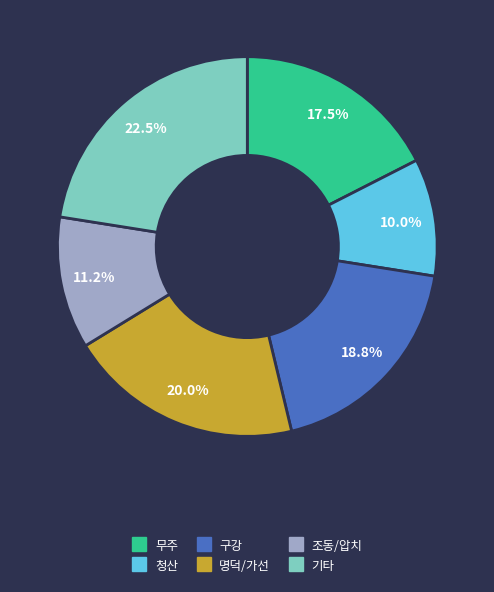

Is there any slice that represents more than half of the pie?

No